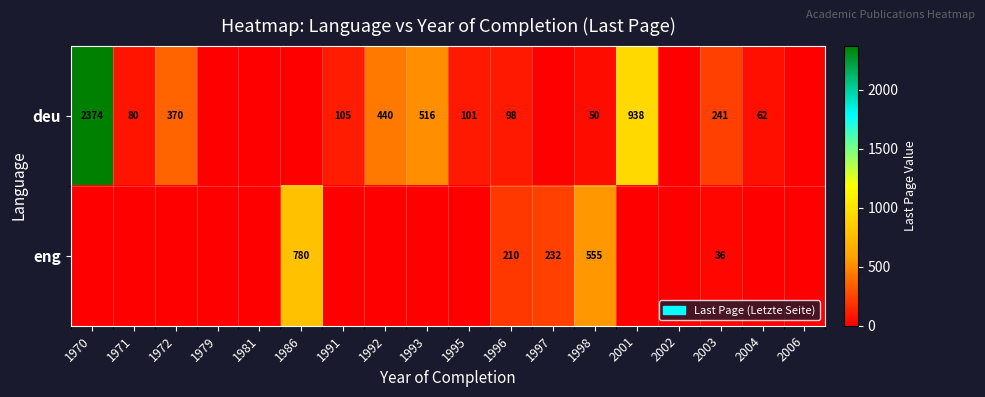

The deu series shows 101 at 1995. True or false?

True